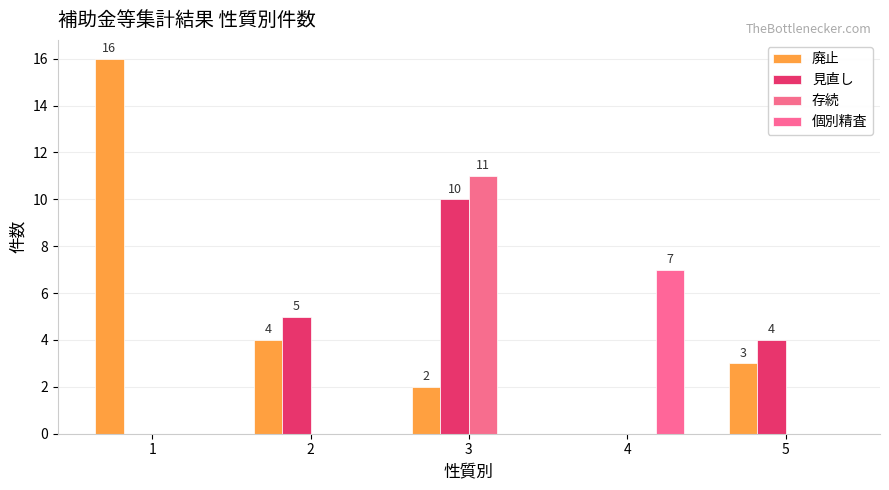

The value of 廃止 at 4 is -8. True or false?

False